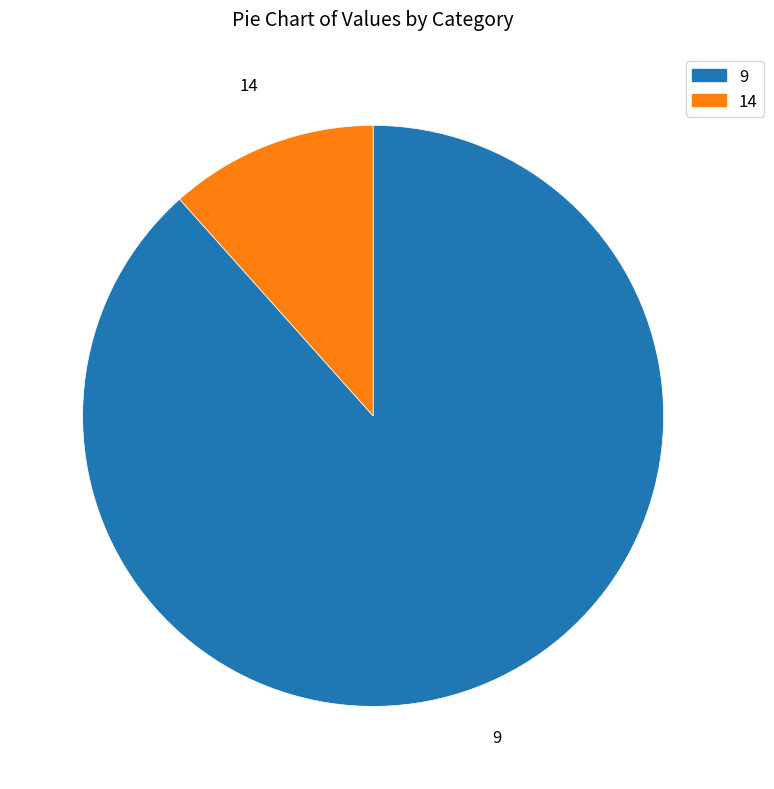

Does any single category account for the majority?

Yes